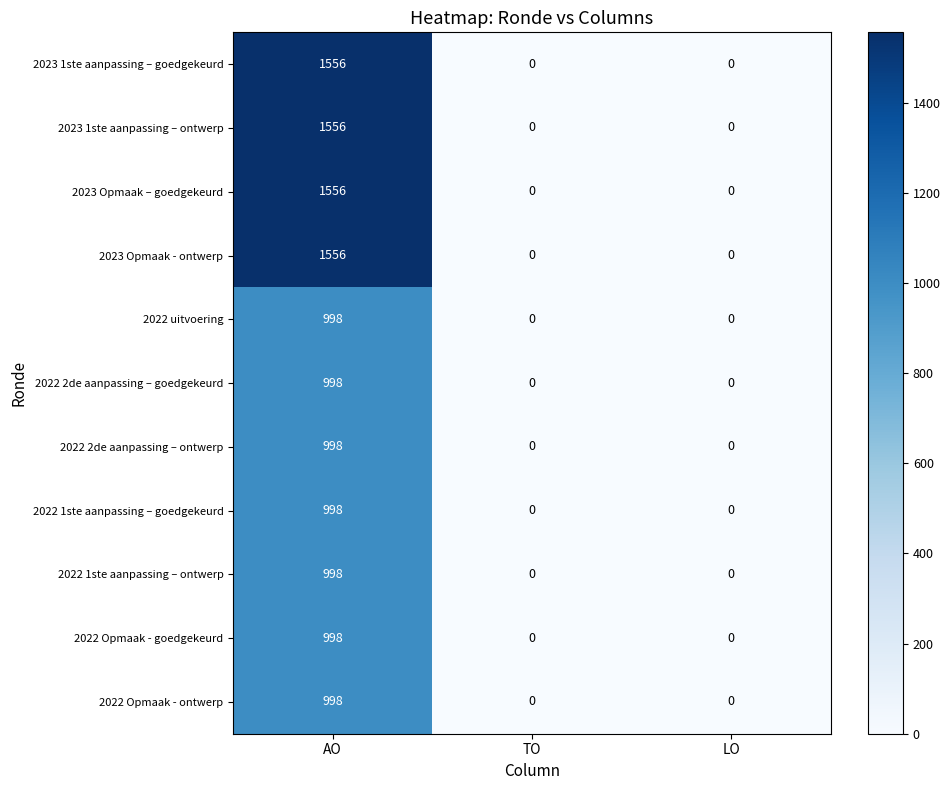

How many data points does each series have?

3